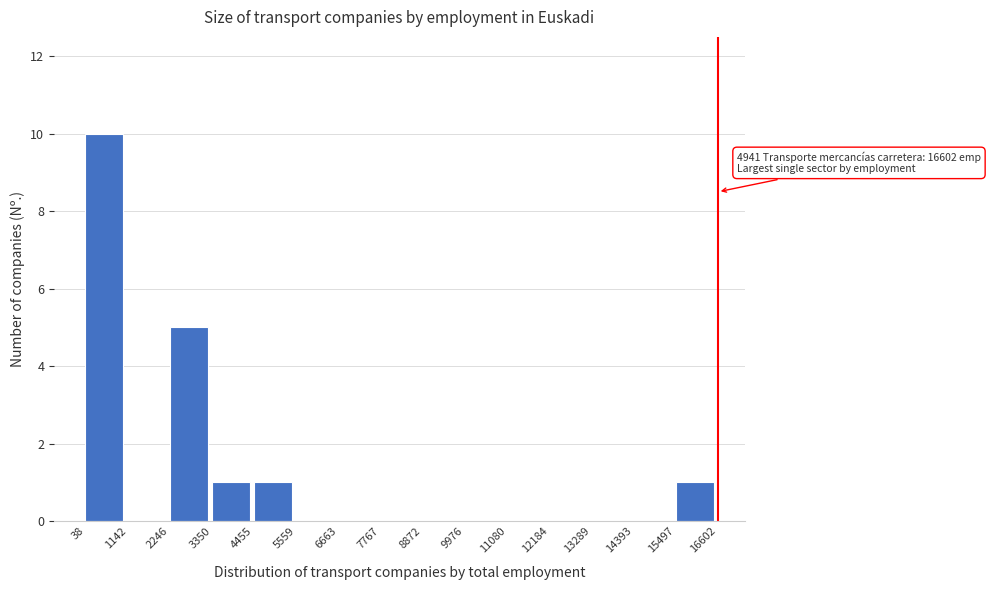

Over which range of the x-axis is the bar tallest?

38 to 1142